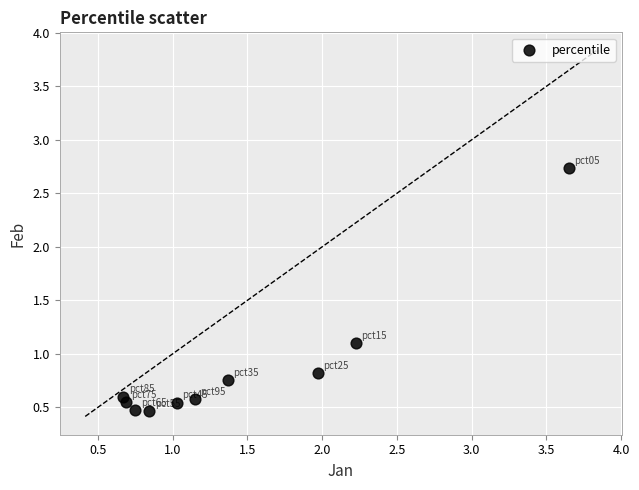

What Y value in the scatter plot is closest to 1?

1.1